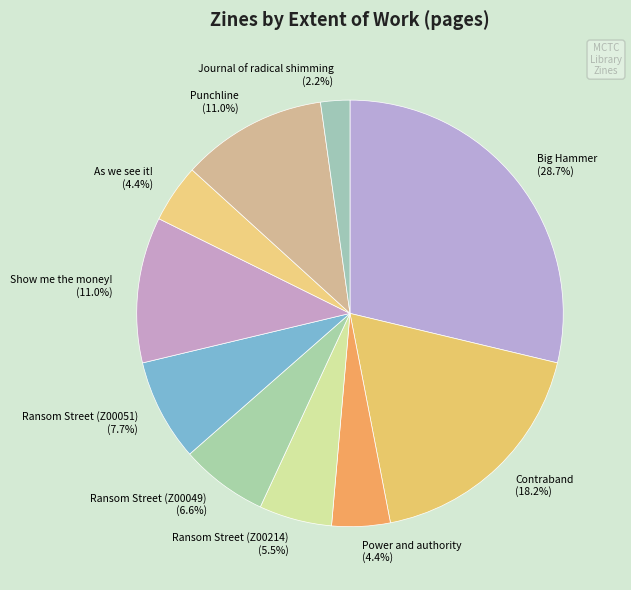

How many segments does this pie chart have?

10